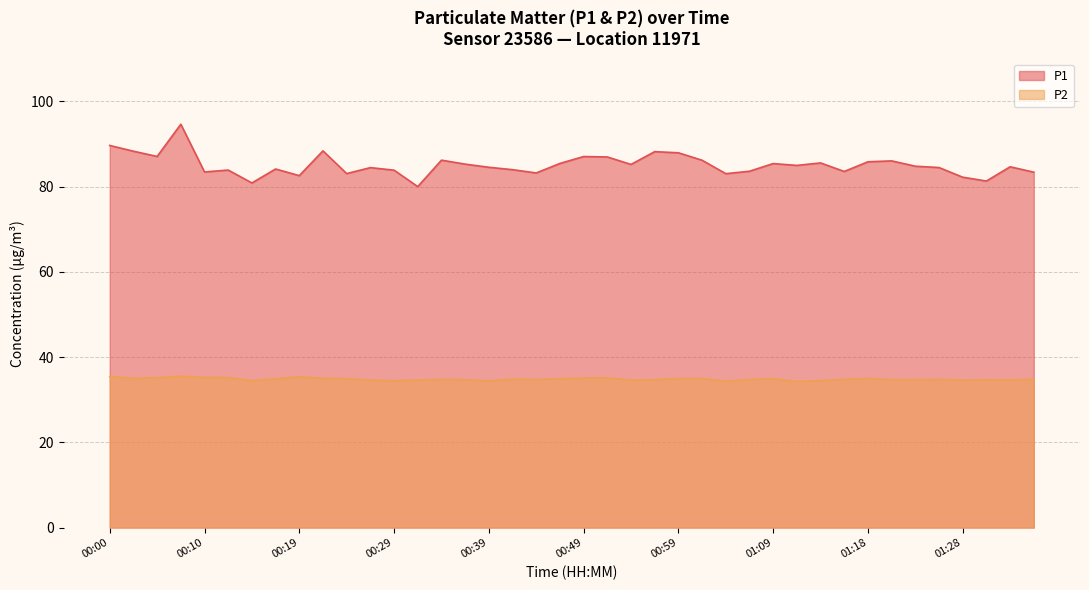

Reading right to left, list all the values displayed in this chart.

P1: 83.4	84.7	81.3	82.2	84.5	84.8	86.0	85.8	83.5	85.5	85.0	85.4	83.6	83.0	86.2	87.9	88.2	85.2	87.0	87.0	85.4	83.2	84.0	84.5	85.3	86.2	80.0	83.8	84.5	83.0	88.4	82.6	84.1	80.8	83.9	83.4	94.6	87.1	88.3	89.7
P2: 34.8	34.6	34.6	34.6	34.8	34.7	34.7	35.0	34.8	34.5	34.3	34.9	34.7	34.3	35.0	35.0	34.7	34.6	35.1	35.1	34.9	34.7	34.8	34.4	34.7	34.8	34.6	34.5	34.6	35.0	35.0	35.4	34.9	34.5	35.2	35.2	35.5	35.1	35.0	35.4